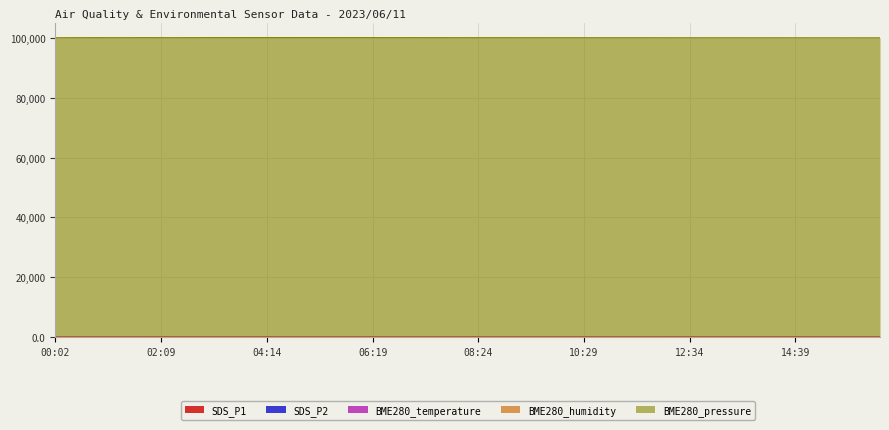

True or false: BME280_pressure has a value of 100258.1 at 03:24.

True